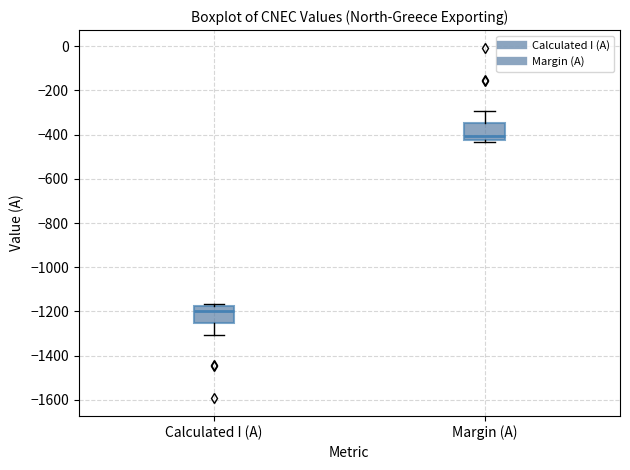

Reading left to right, read every box against the y-axis: the position of its median line, the range the box covers, and the ends of its whiskers. The values are not printed on the chart, so give them approximately, as read against the axis.

Calculated I (A): median -1200, box -1260 to -1180, whiskers -1300 to -1160
Margin (A): median -400, box -420 to -340, whiskers -440 to -300